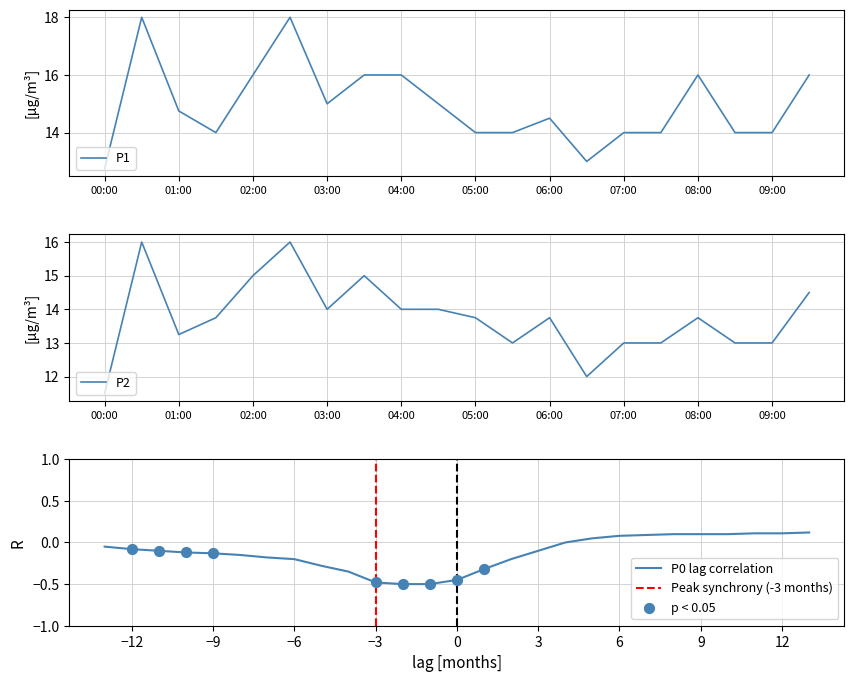

The P1 series shows 10.0 at 04:00. True or false?

False